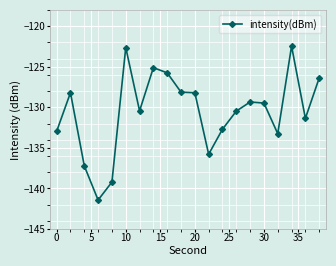

How many data points are less than -129?

12